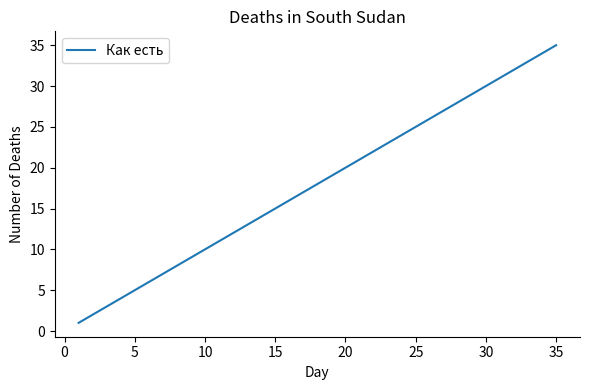

What is the sum of all values?

630